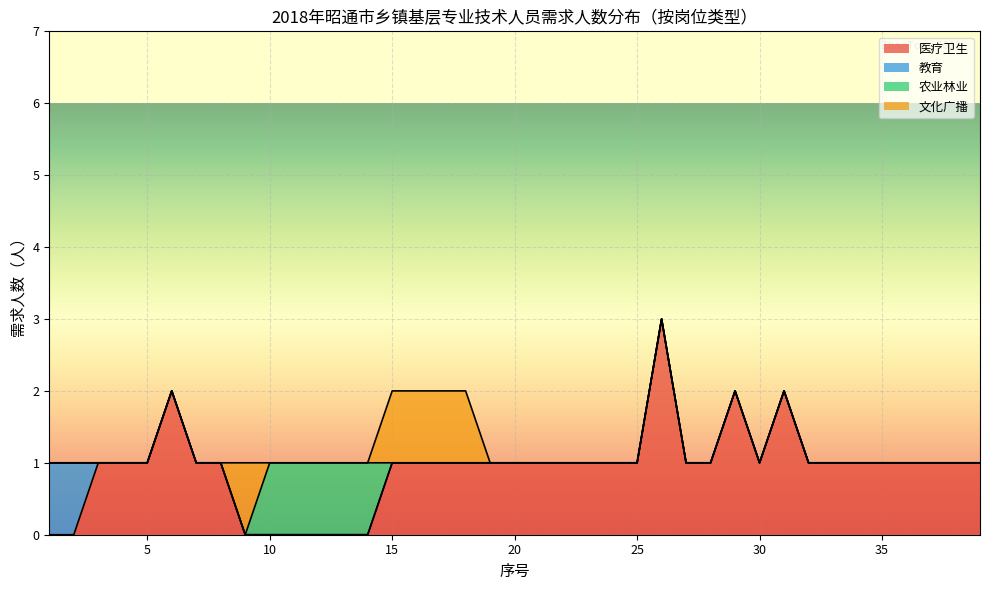

Which series has the largest range (max minus min)?

医疗卫生